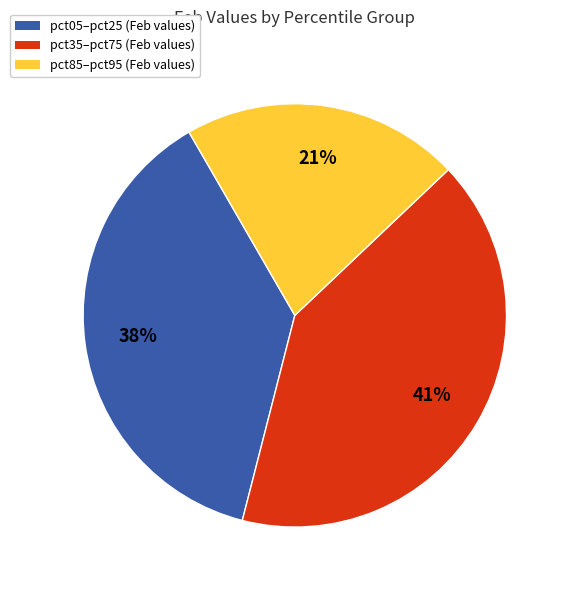

True or false: pct85–pct95 (Feb values) accounts for 21% of the total.

True